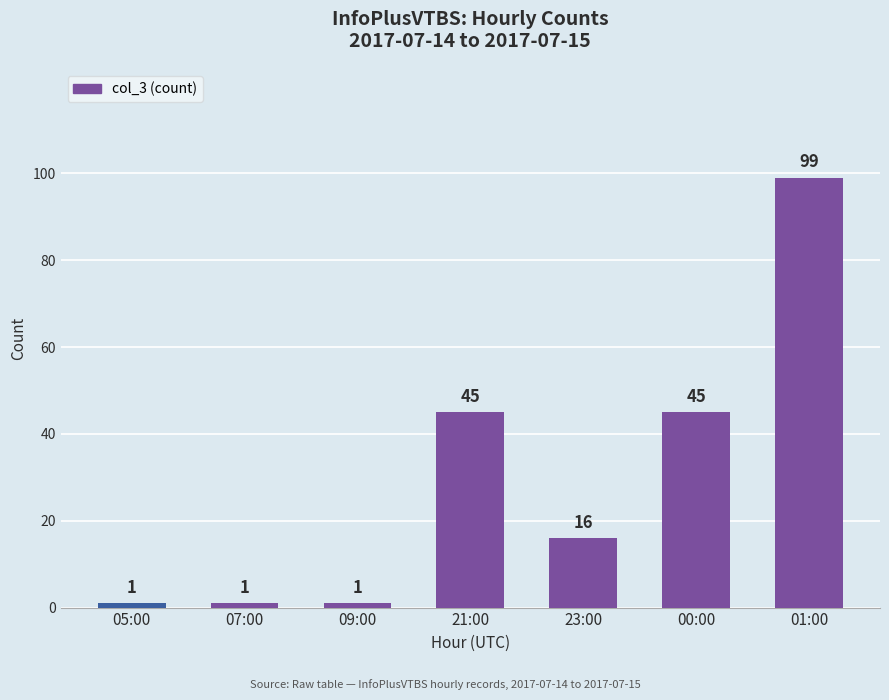

What is the average value?

30